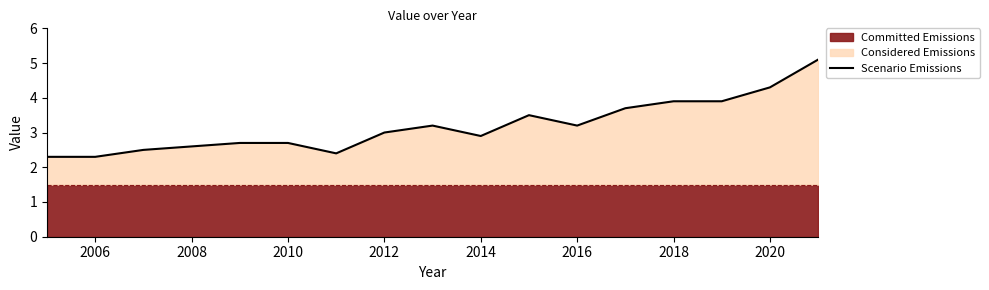

True or false: Scenario Emissions has a value of 0.6 at 2010.

False